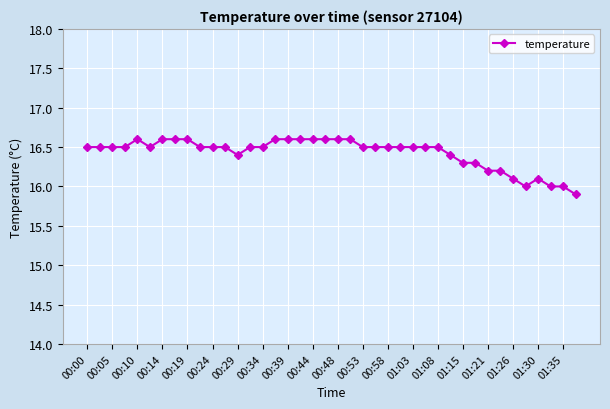

Does the chart display data point markers on the line(s)?

Yes